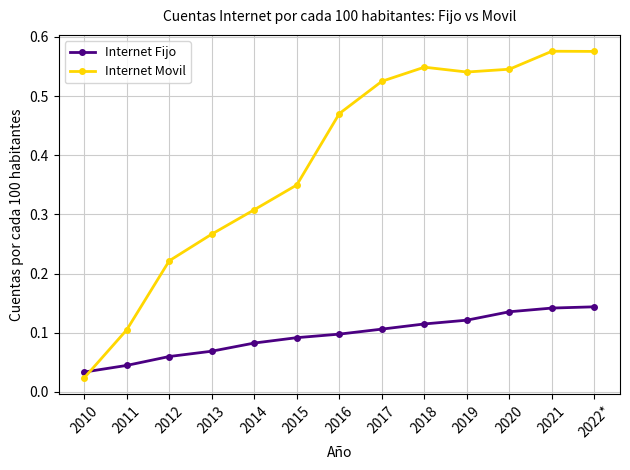

Rank the series by their maximum value, from highest to lowest.

Internet Movil, Internet Fijo